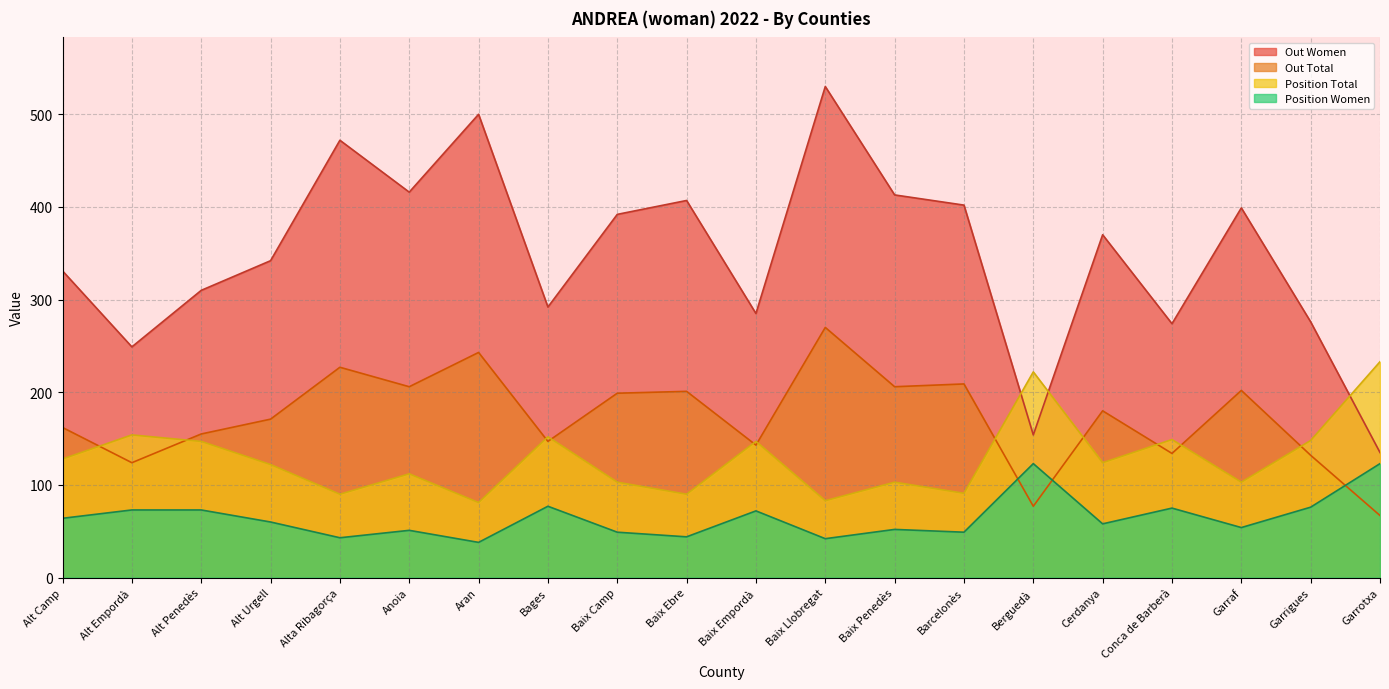

True or false: Position Total has more than 2 interior local peaks.

True